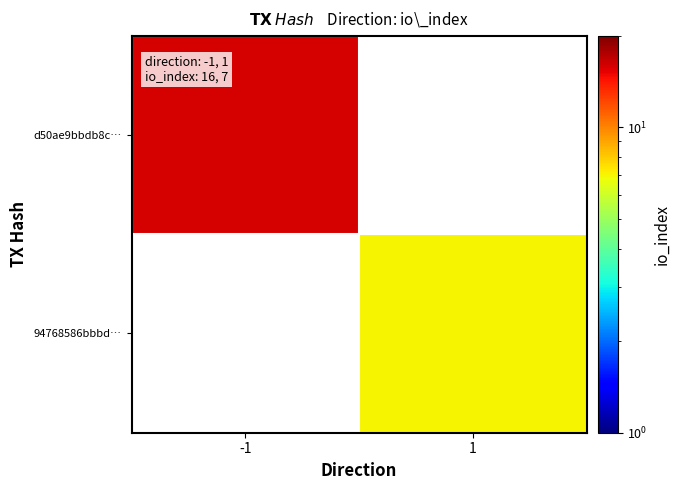

Is the value of d50ae9bbdb8c… at -1 greater than the value of 94768586bbbd… at -1?

No